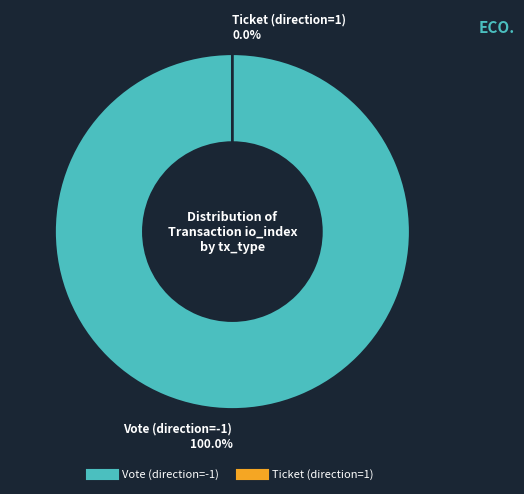

Is it true that Ticket (direction=1) is 6% of the pie?

False